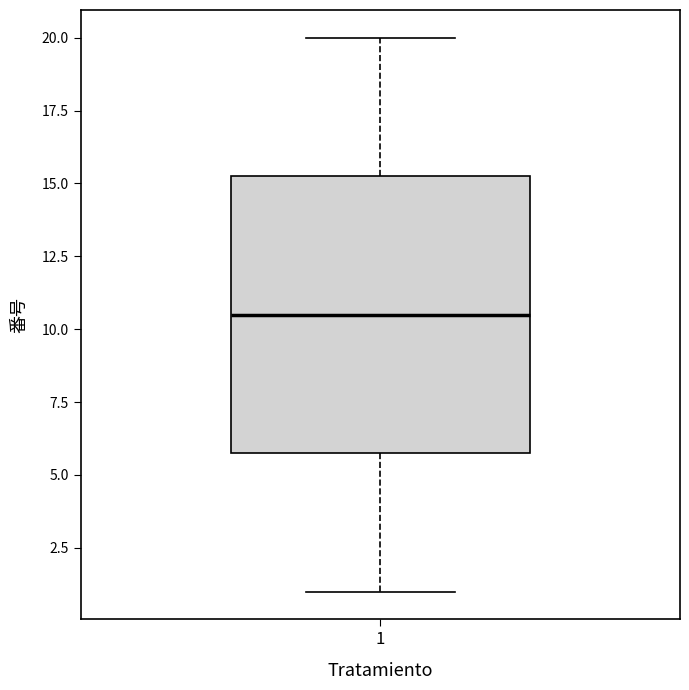

Read this box plot against the y-axis: the position of the median line, the range covered by the box, and the ends of both whiskers. The values are not printed on the chart, so give them approximately, as read against the axis.

median 10.5, box 6.0 to 15.5, whiskers 1.0 to 20.0